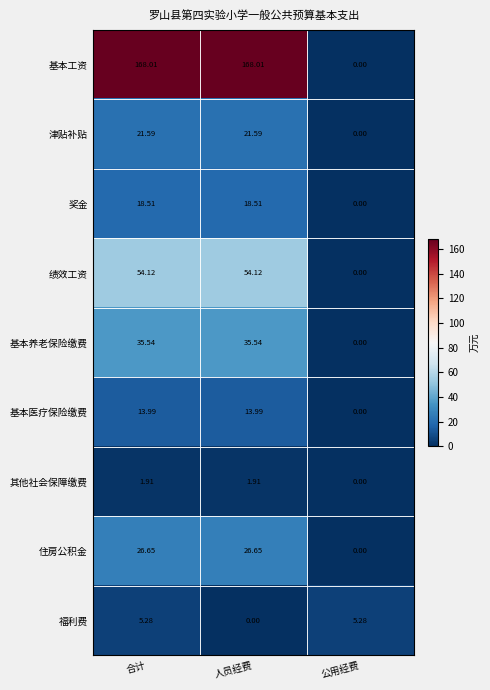

How many categories are shown in the chart?

3